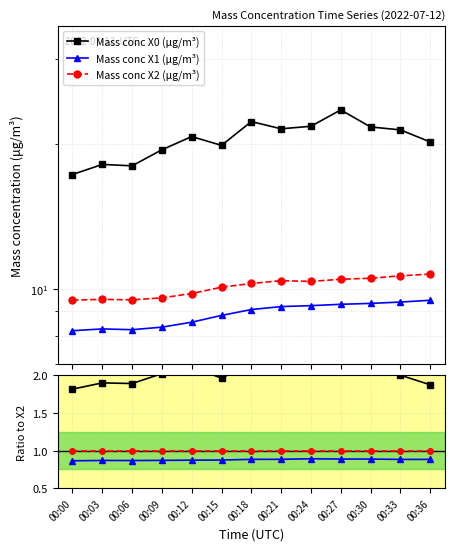

Where is the first local maximum for Mass conc X0 (μg/m³)?

00:03